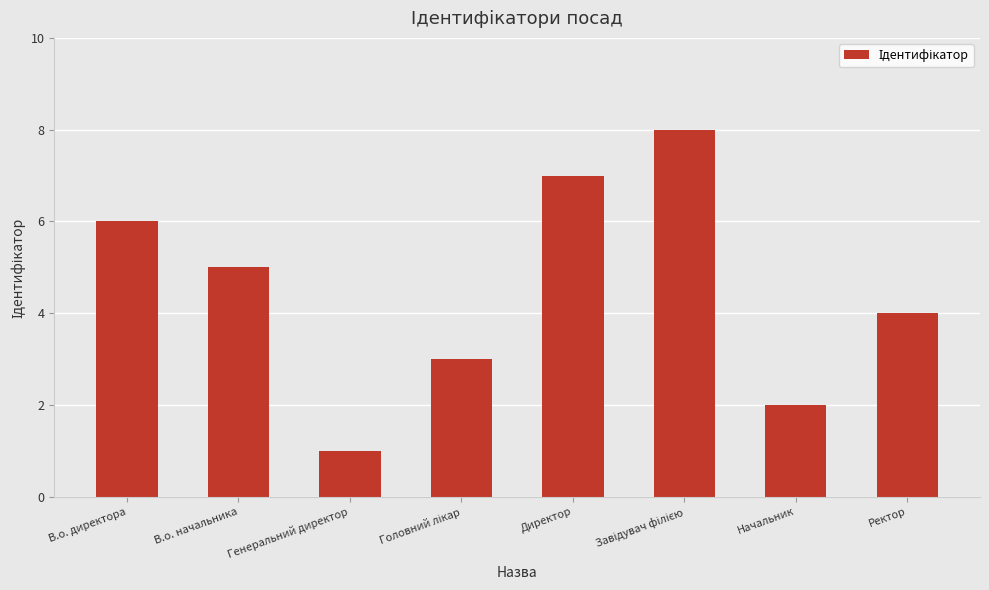

How many values are between 3 and 7?

5